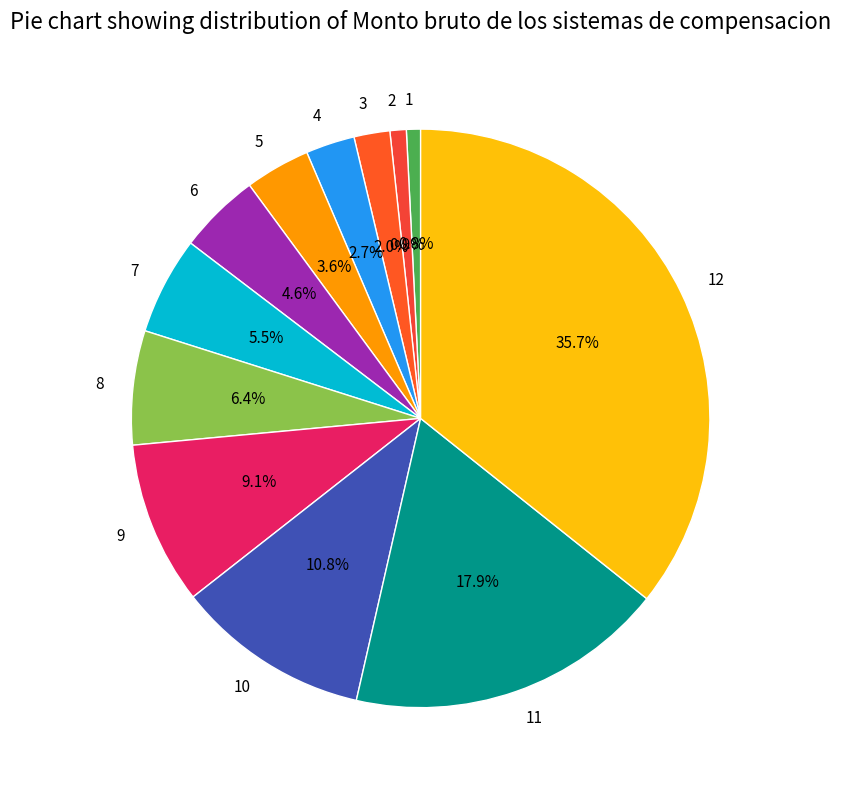

What percentage is the 1 slice, to the nearest percent?

1%